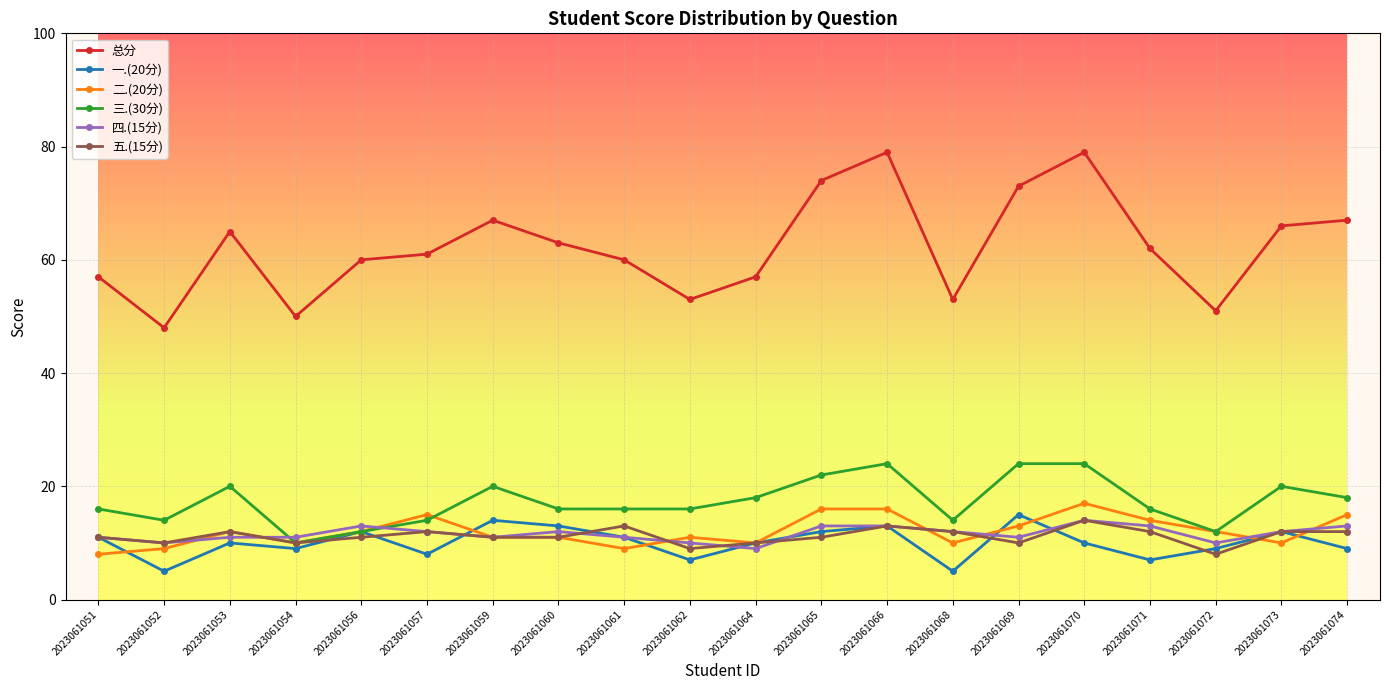

What is the spread (max minus min) of values at 2023061057?

53